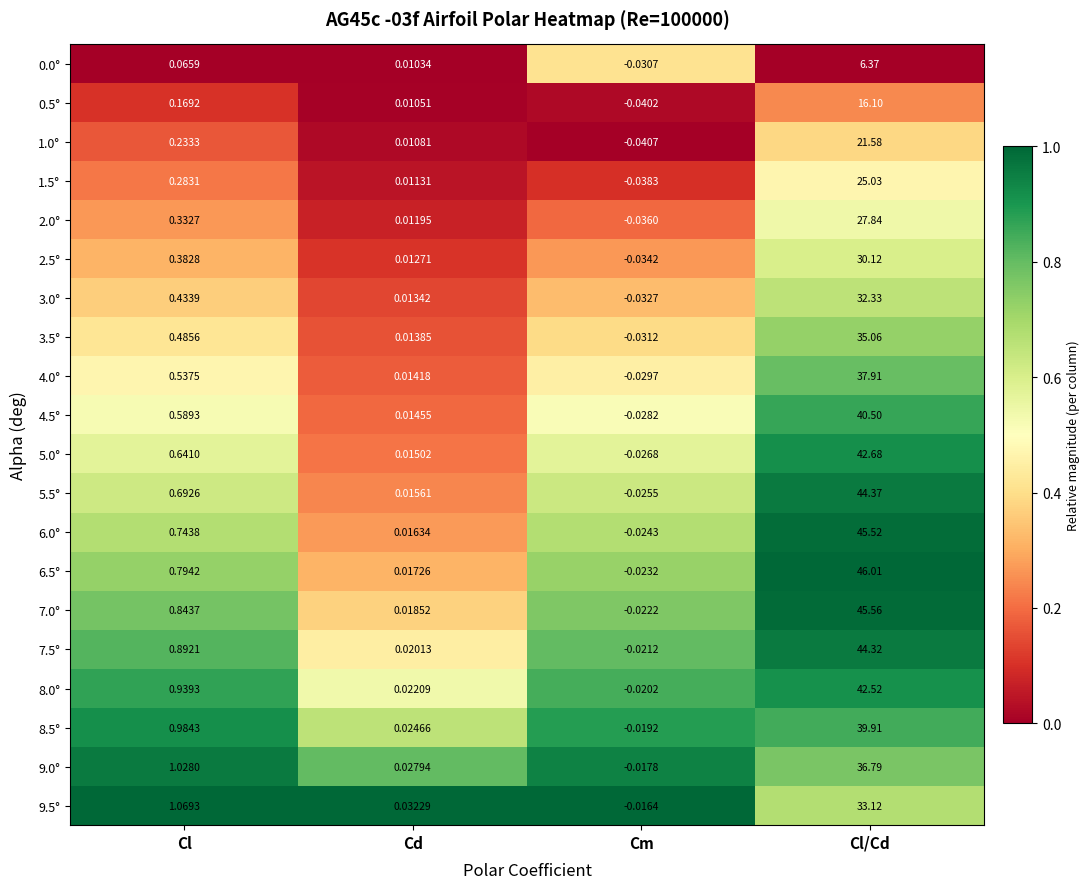

At how many categories does at least one series exceed 0?

3